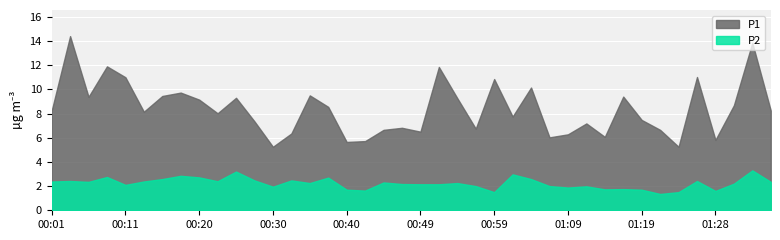

How many lines are shown in the chart?

2